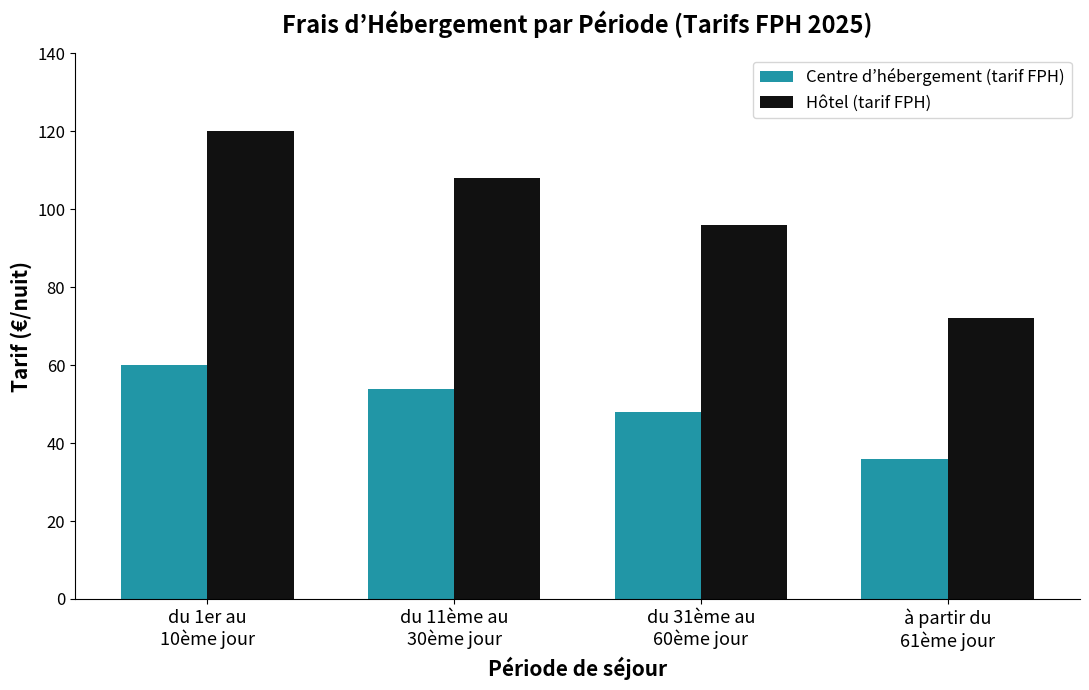

At which label does Hôtel (tarif FPH) reach its minimum?

à partir du
61ème jour